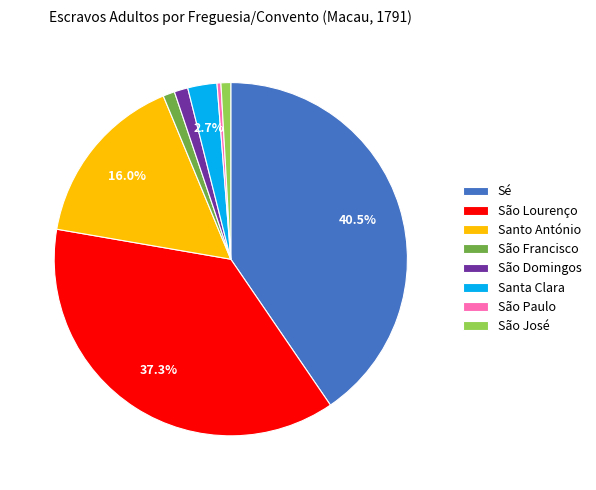

Is there a majority slice in this chart?

No